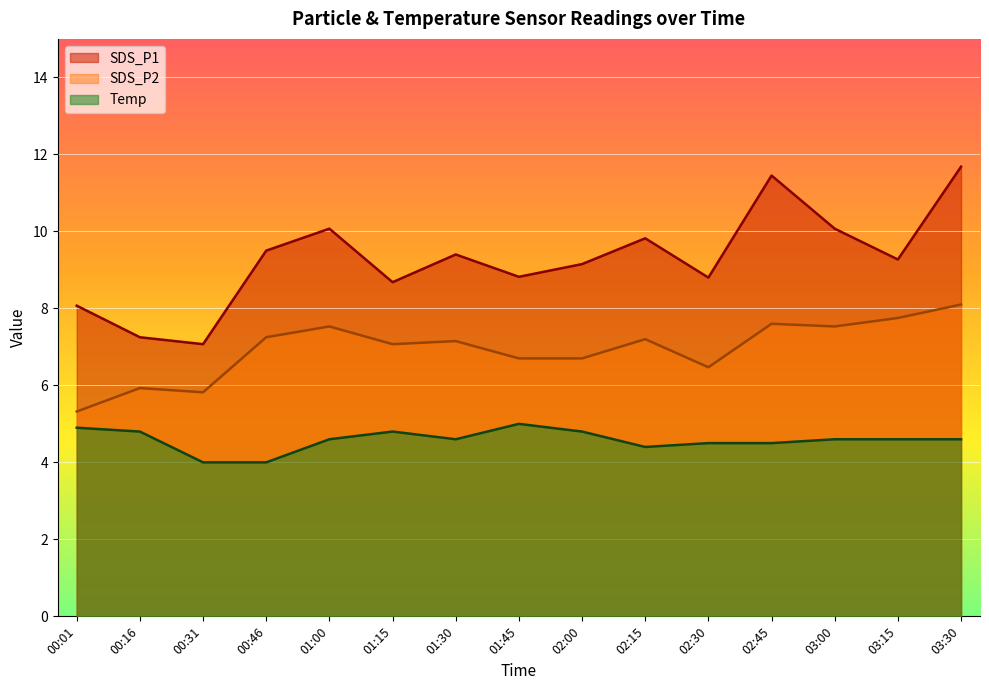

How many interior local valleys does the Temp series have?

2